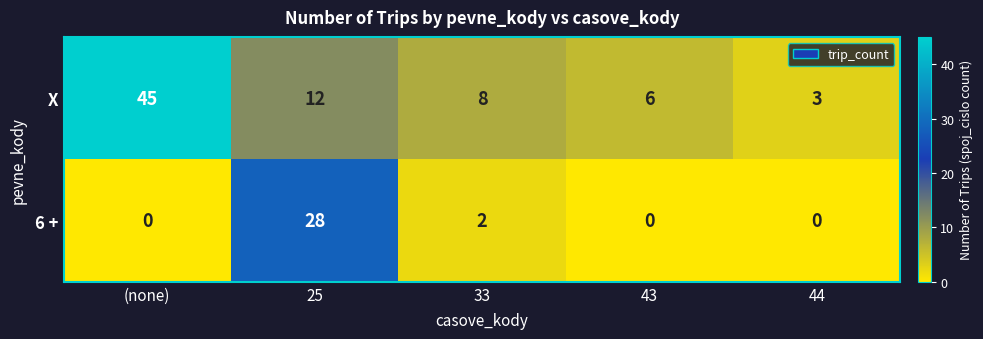

Reading right to left, list all the values displayed in this chart.

X: 44=3	43=6	33=8	25=12	(none)=45
6 +: 44=0	43=0	33=2	25=28	(none)=0